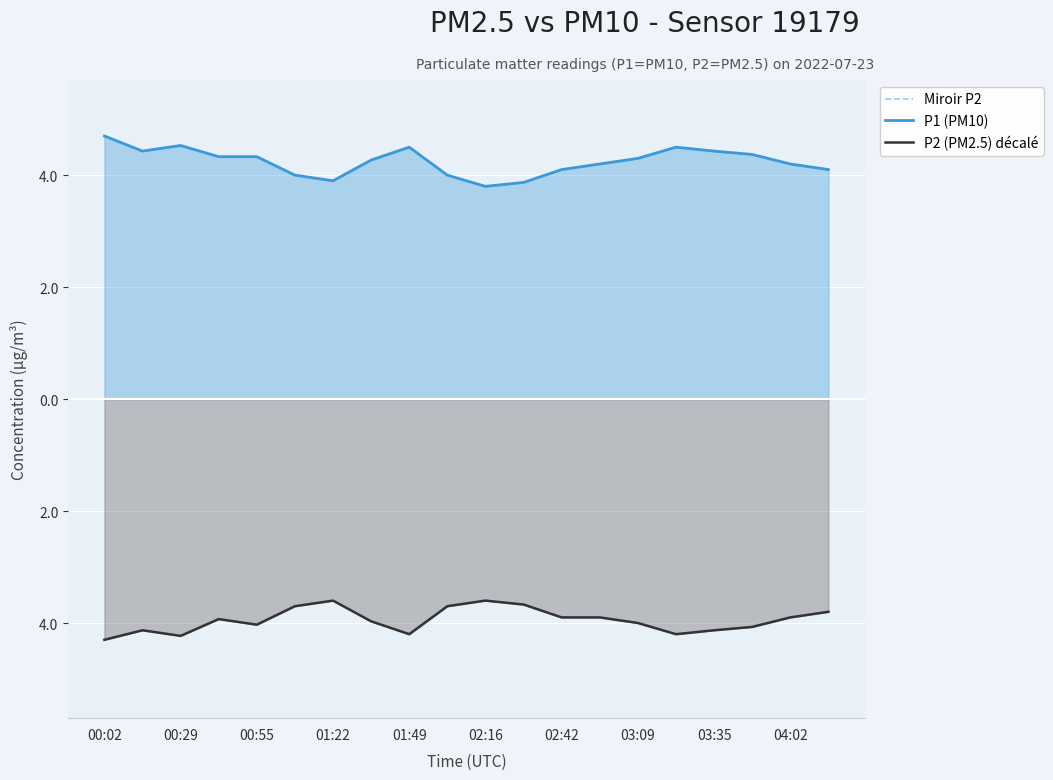

How many lines are shown in the chart?

3